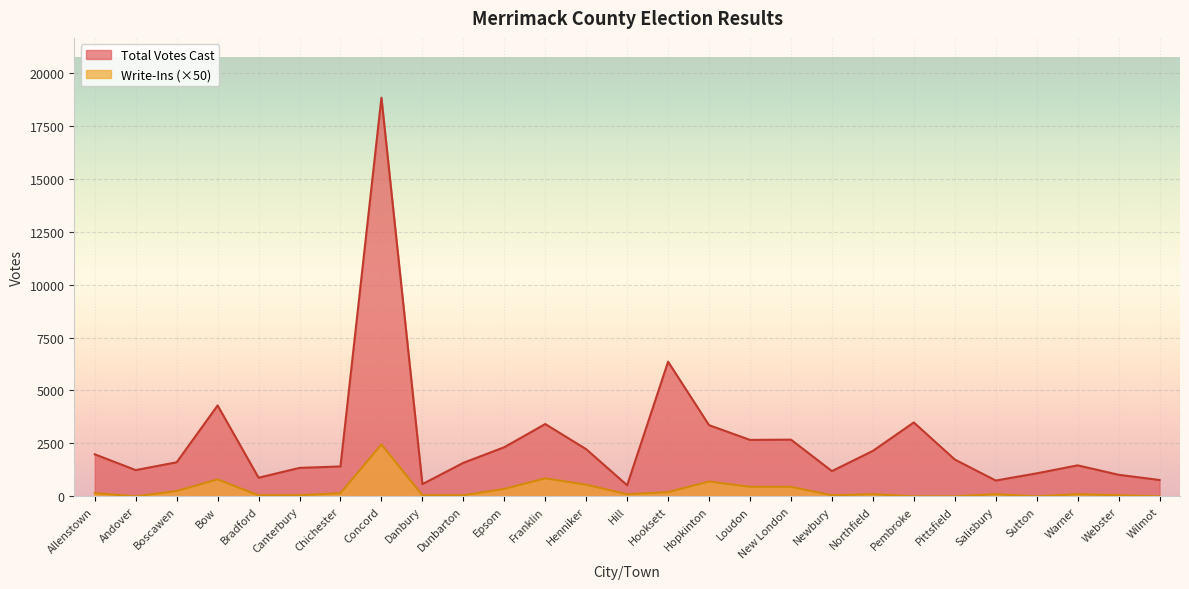

What is the approximate value of Write-Ins at Henniker, to the nearest 50?

550